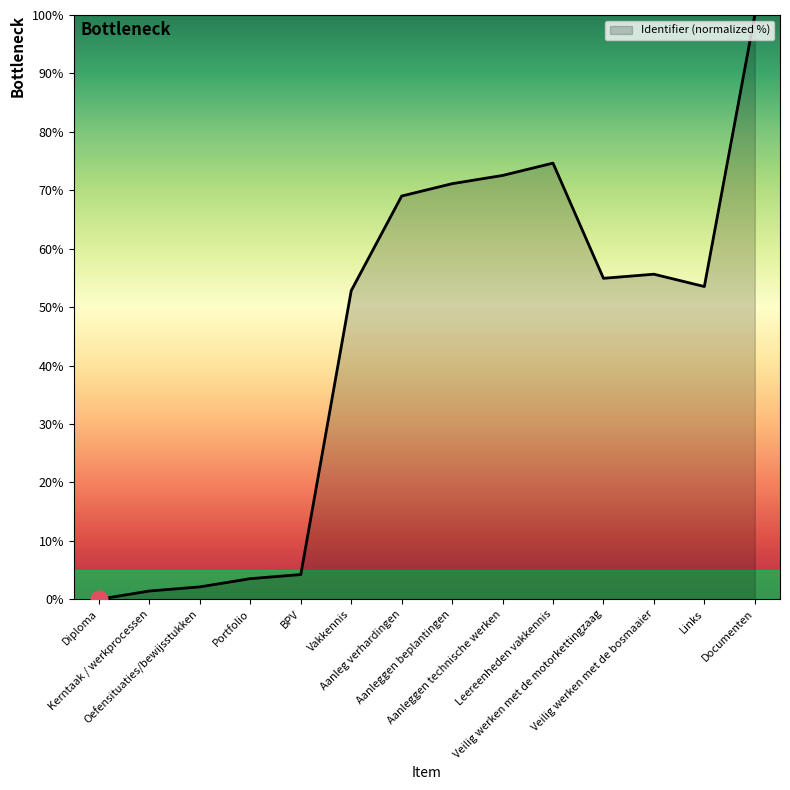

What is the change in value from BPV to Leereenheden vakkennis?

+70.4